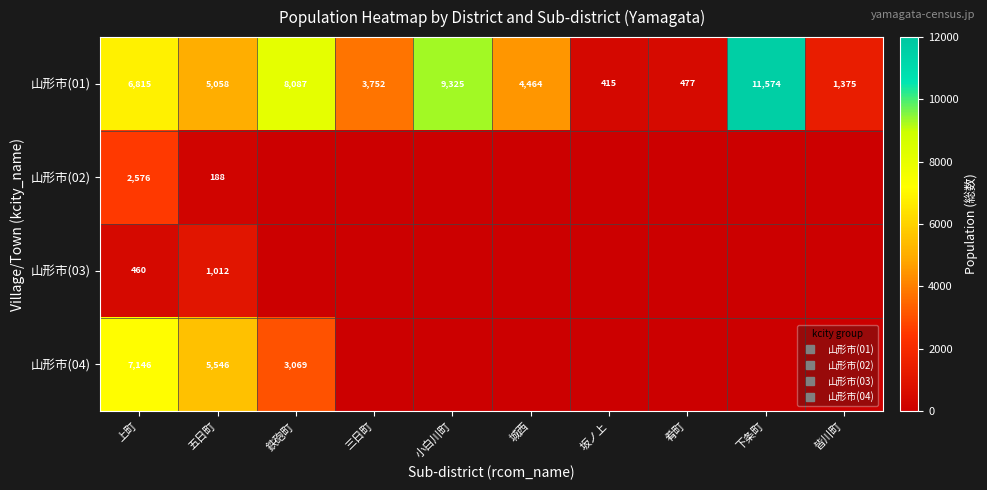

Between 小白川町 and 下条町, which series saw the biggest shift?

山形市(01)